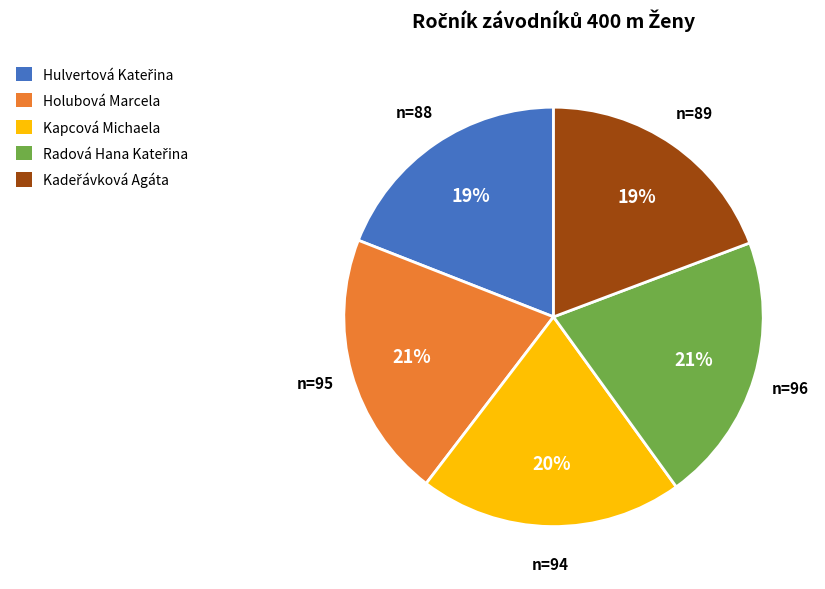

Is there a majority slice in this chart?

No